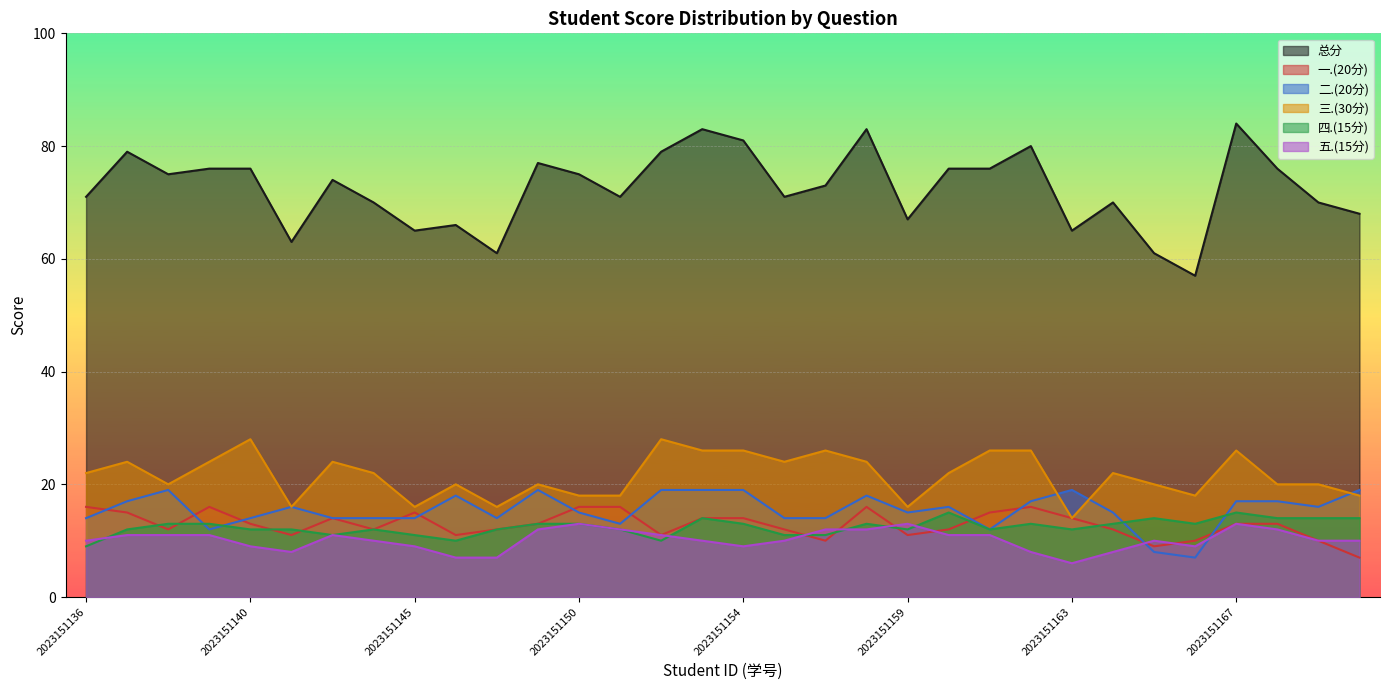

What is the value of the 四.(15分) point at the 31st from the left?

14